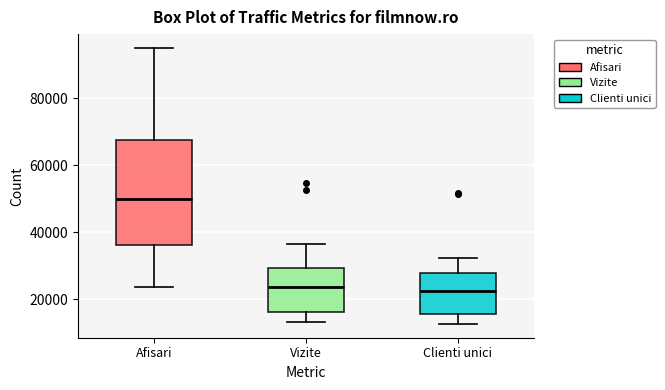

Reading left to right, transcribe this box plot: for each box, give where its median line is, the range the box spans, and where its two whiskers end, as read against the y-axis. The values are not printed on the chart, so give them approximately, as read against the axis.

Afisari: median 50000, box 36000 to 68000, whiskers 24000 to 96000
Vizite: median 24000, box 16000 to 30000, whiskers 14000 to 36000
Clienti unici: median 22000, box 16000 to 28000, whiskers 12000 to 32000